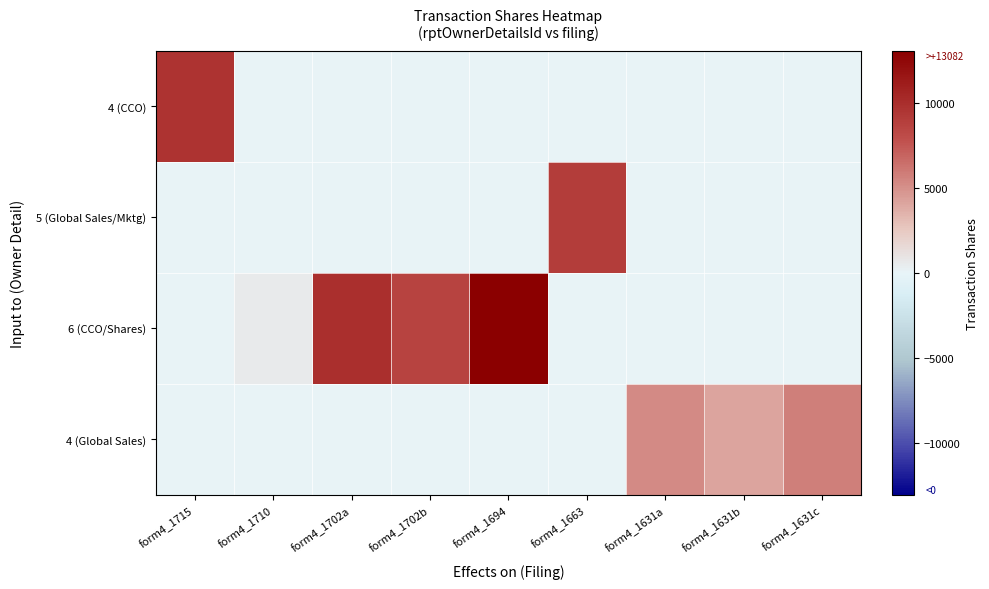

Which series has the largest total across all categories?

6 (CCO/Shares)